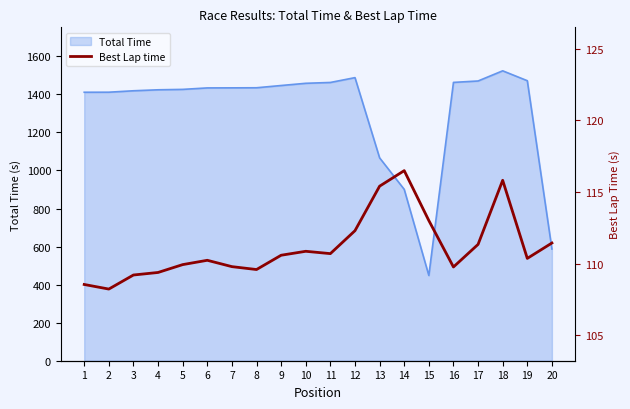

What is the highest value of the Total Time series?

1523.9